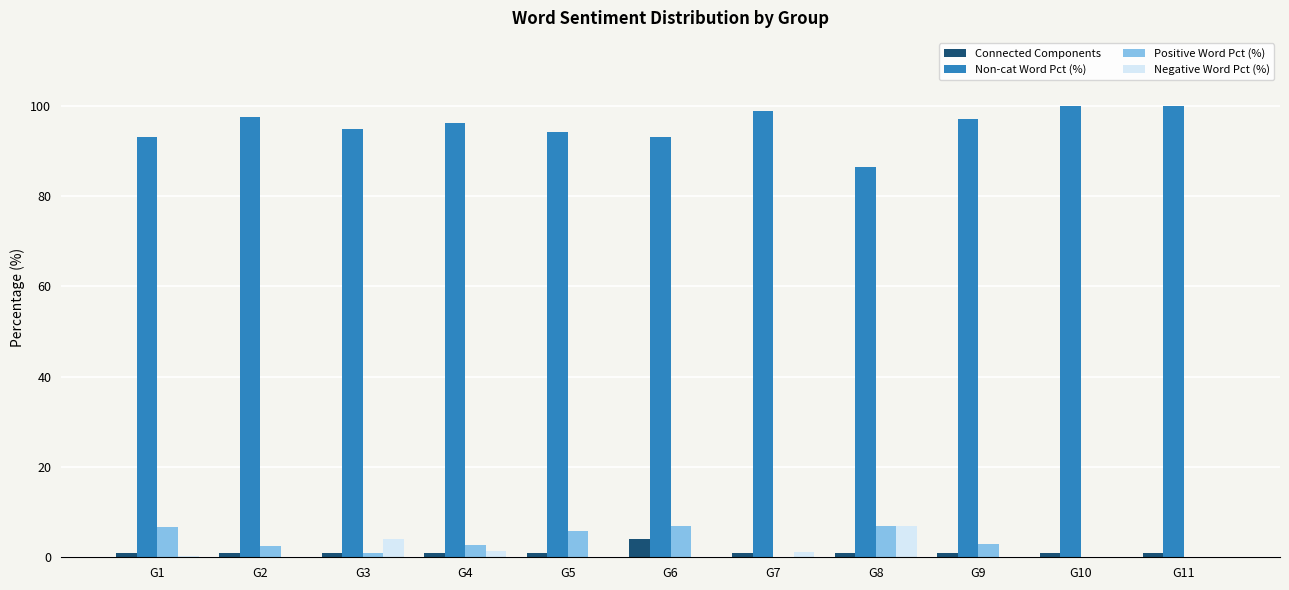

Which series has the widest spread of values?

Non-cat Word Pct (%)